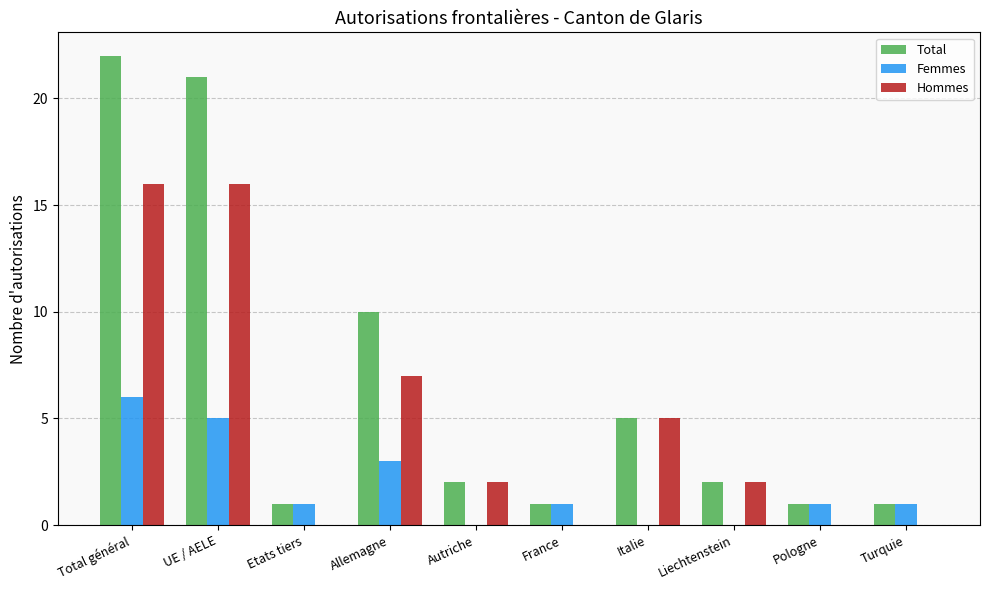

What is the greatest value displayed?

22